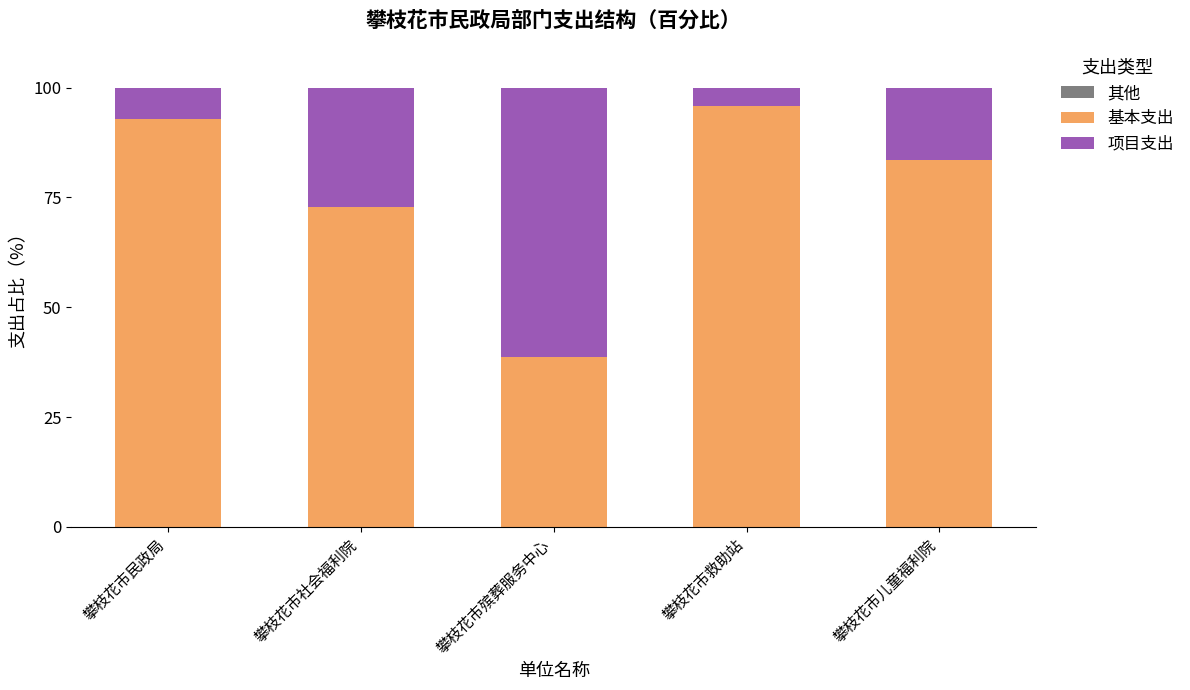

How many distinct data groups are displayed?

3